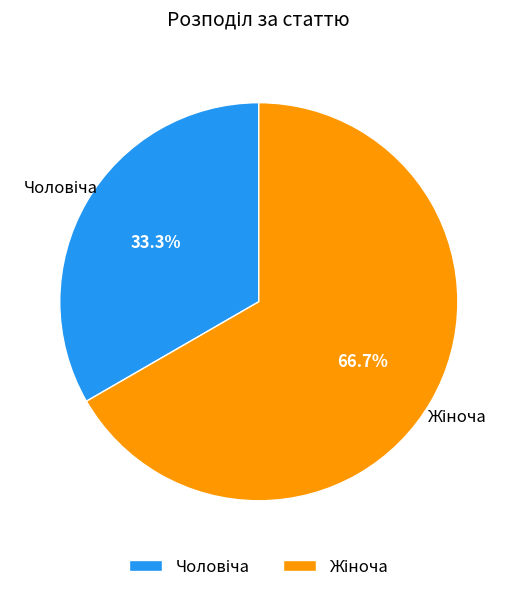

Is there a majority slice in this chart?

Yes